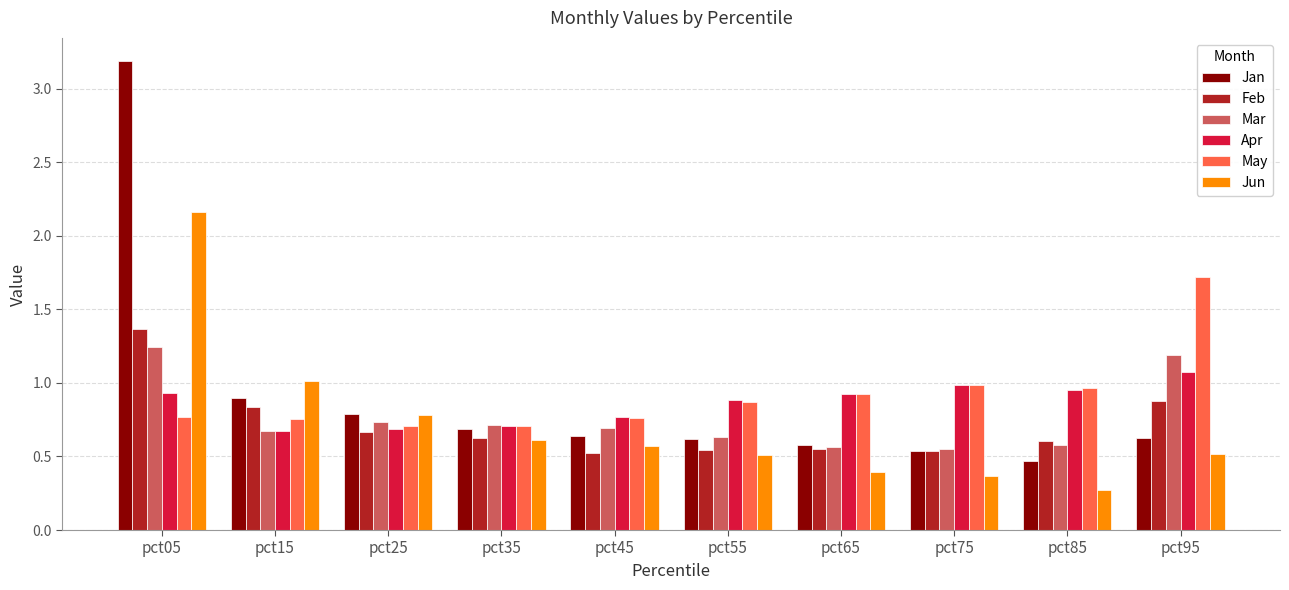

What is the difference between the highest and lowest values at pct25?

0.1